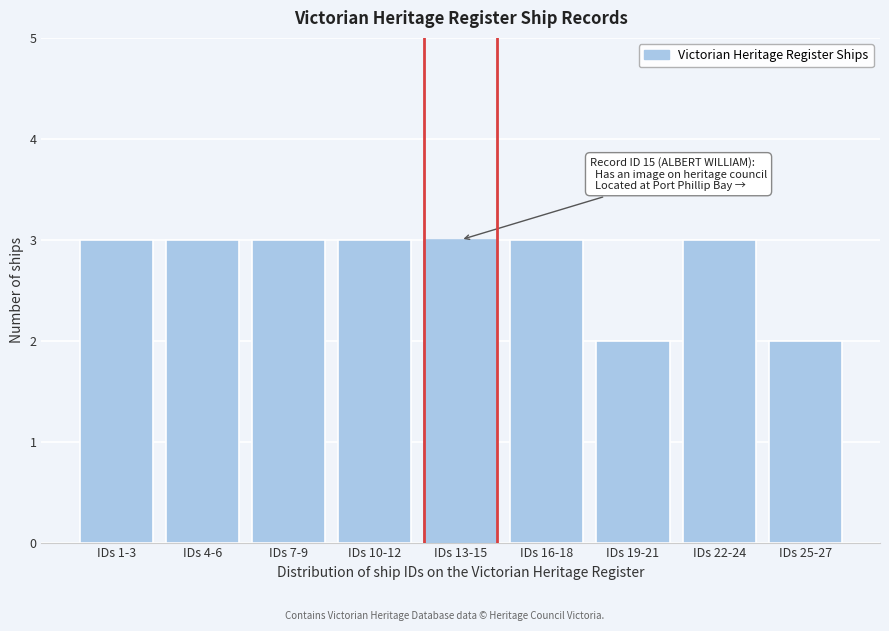

Reading left to right, transcribe all the data shown in this chart.

IDs 1-3=3	IDs 4-6=3	IDs 7-9=3	IDs 10-12=3	IDs 13-15=3	IDs 16-18=3	IDs 19-21=2	IDs 22-24=3	IDs 25-27=2